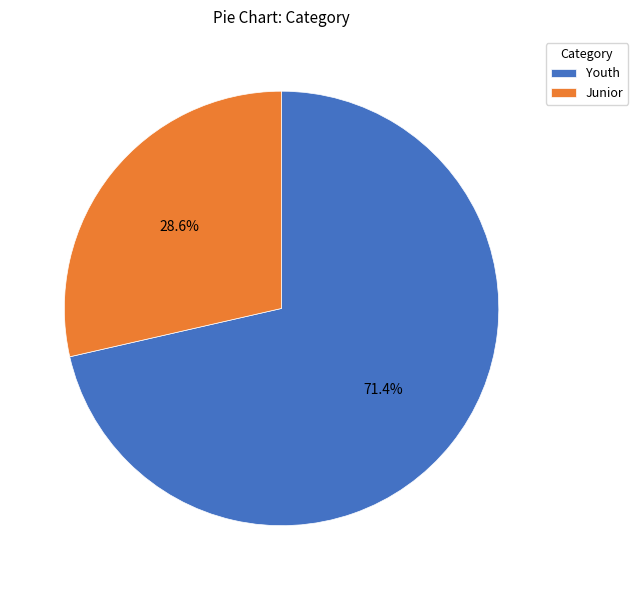

To the nearest percent, what is the difference between the Junior and Youth slice percentages?

43%